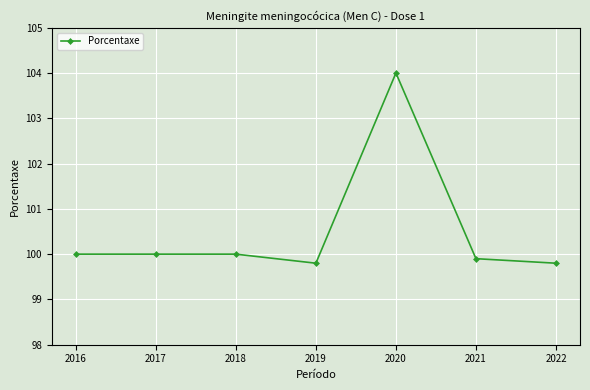

What is the maximum value shown in the chart?

104.0